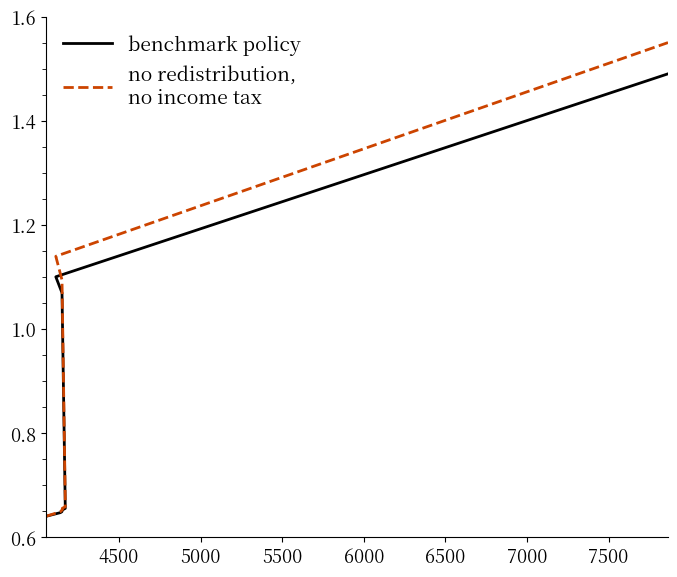

Reading left to right, transcribe all the data shown in this chart.

benchmark policy: 0.6	0.6	0.6	0.7	0.7	0.7	0.7	1.1	1.1	1.5
no redistribution,
no income tax: 0.6	0.6	0.7	0.7	0.7	0.7	0.7	1.1	1.1	1.6